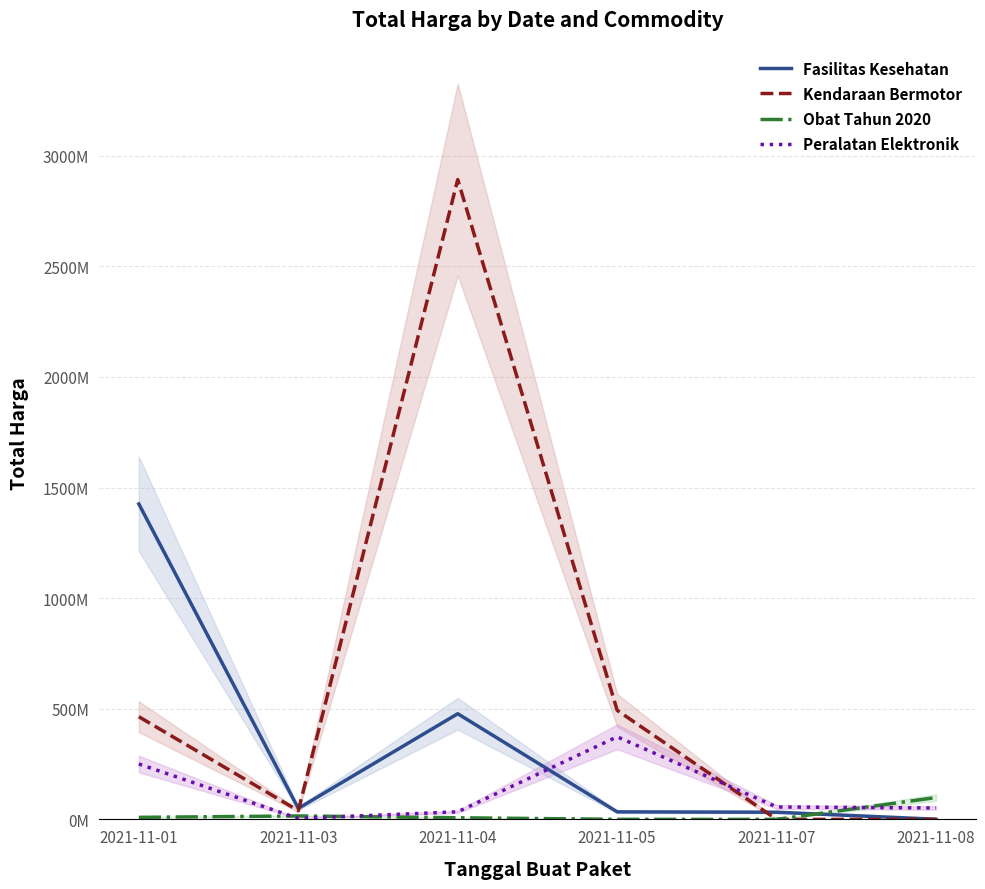

Which label corresponds to the largest value in the chart?

2021-11-04